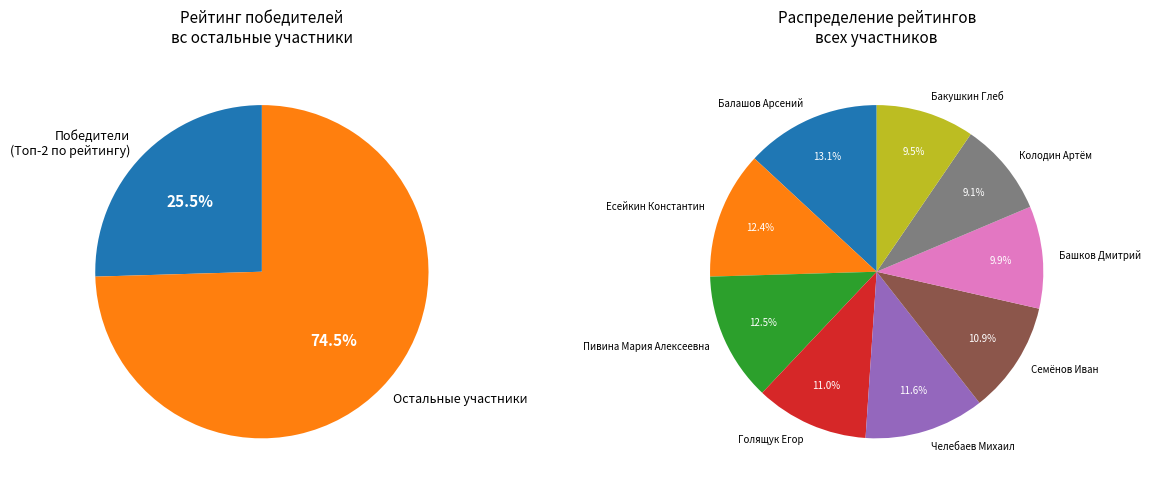

Is the sum of Семёнов Иван and Челебаев Михаил greater than half?

No